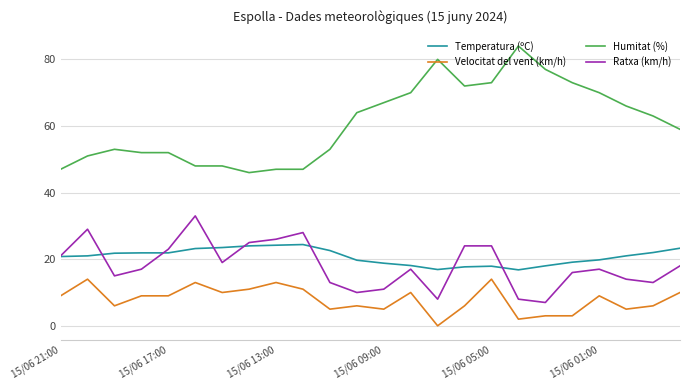

Which series has the largest total across all categories?

Humitat (%)